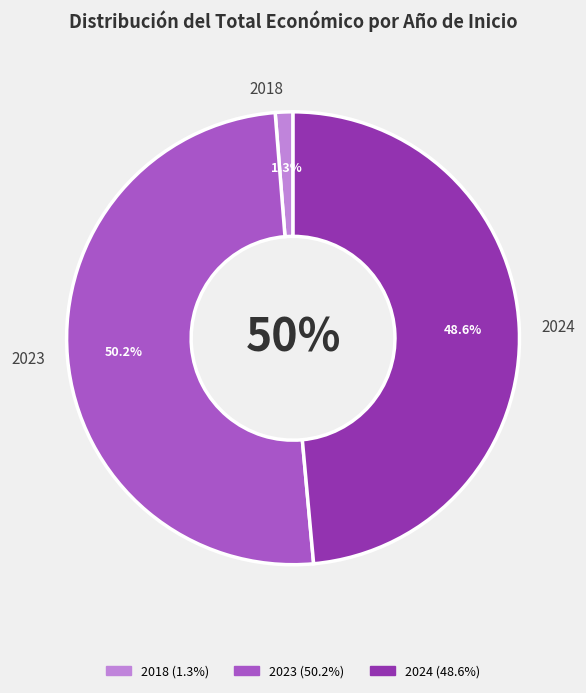

Approximately how many times larger is the value at 2024 compared to 2023?

1.0